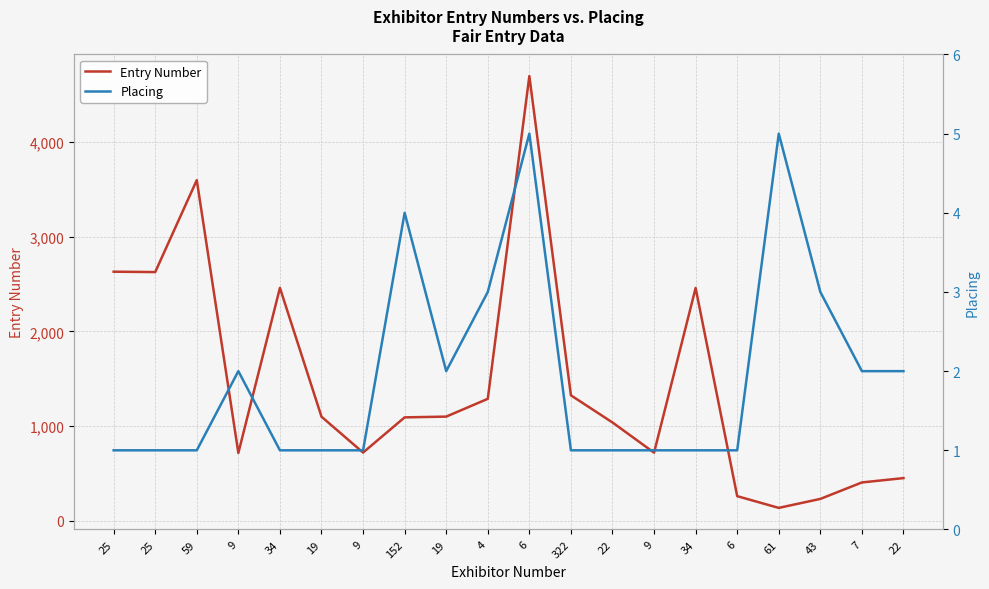

At which label is Entry Number closest to 2416?

34